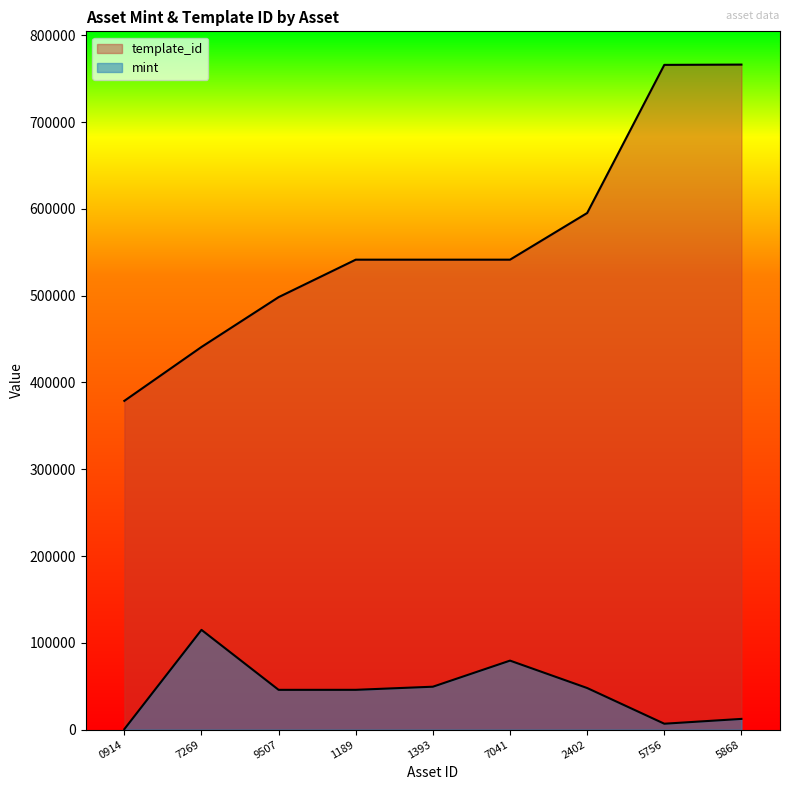

Where is mint nearest to the value 57752?

1393